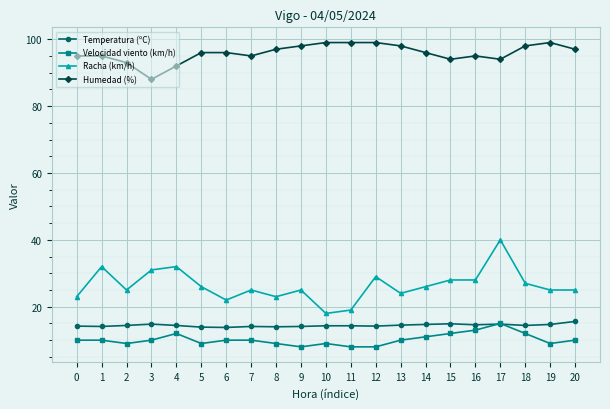

What are all the series names shown in the legend?

Temperatura (ºC), Velocidad viento (km/h), Racha (km/h), Humedad (%)